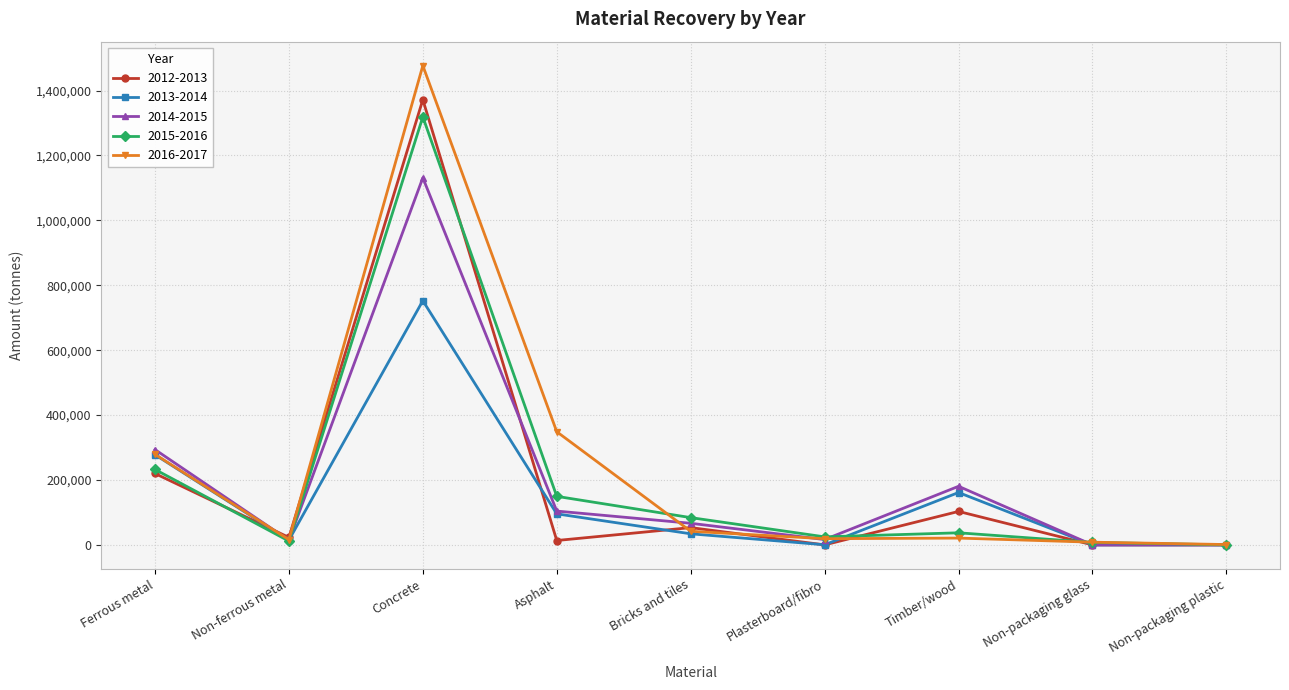

What is the difference between the 2015-2016 values at Concrete and Asphalt?

1169308